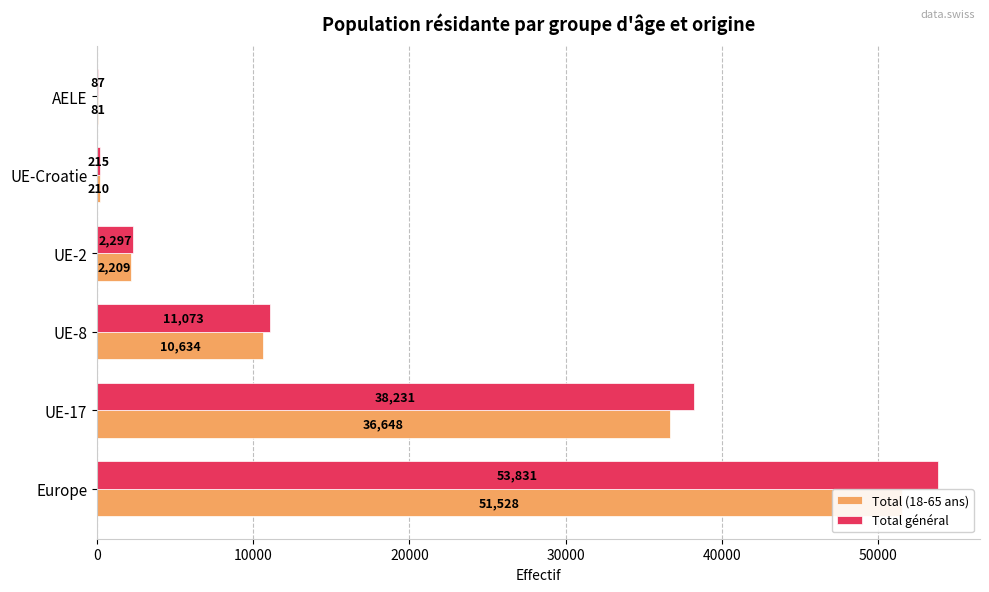

What is the difference between the highest and lowest values at Europe?

2303